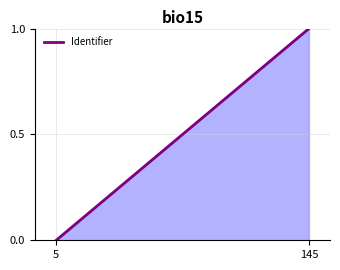

What is the difference between the maximum and minimum values?

1.0